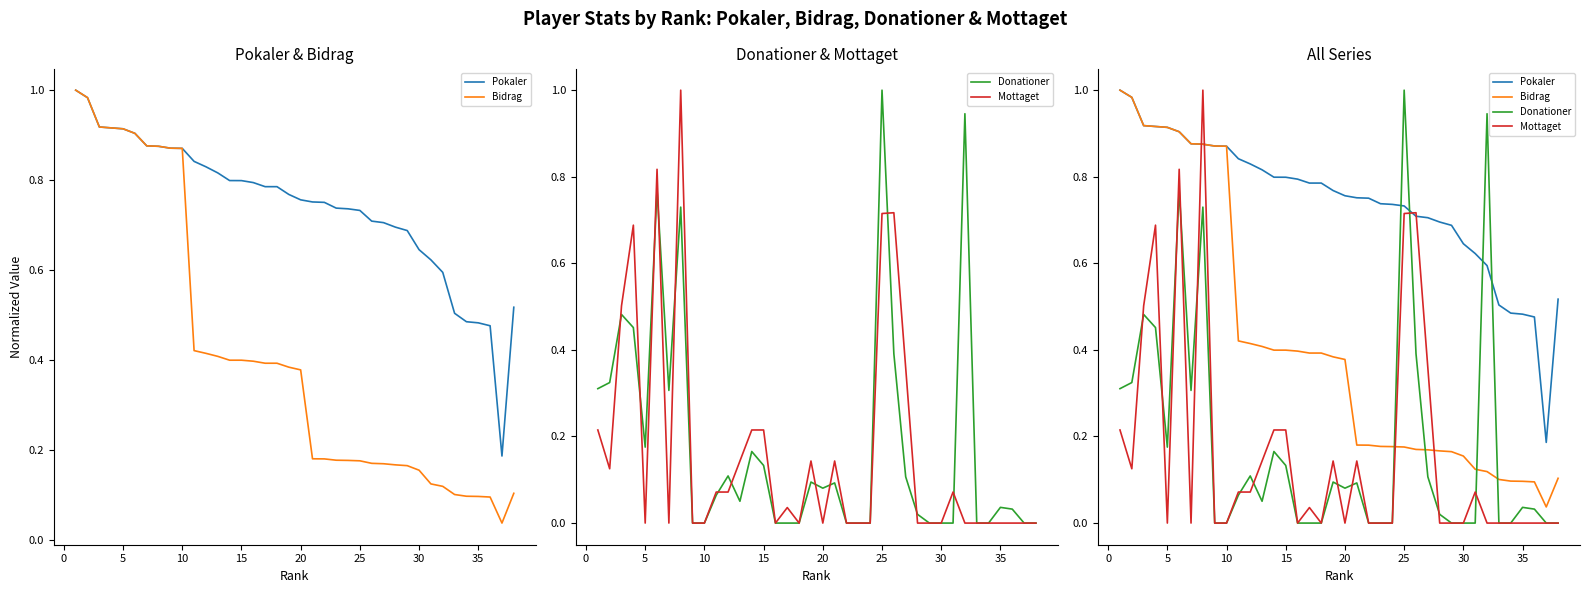

The Pokaler series shows 0.8 at 20. True or false?

True